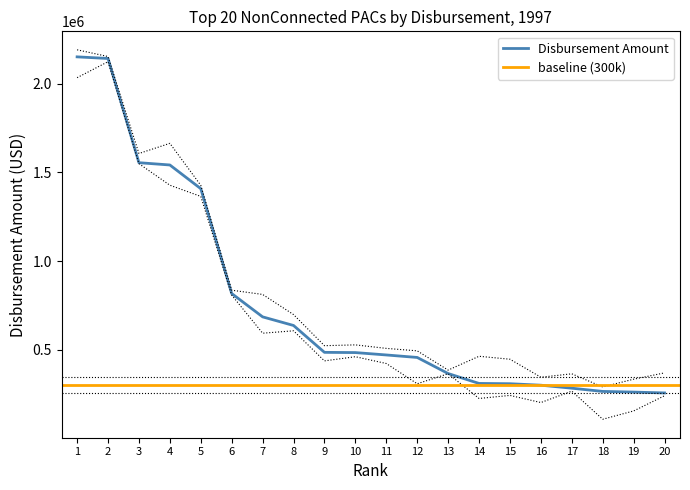

The chart shows a value of 162811 at 9. True or false?

False